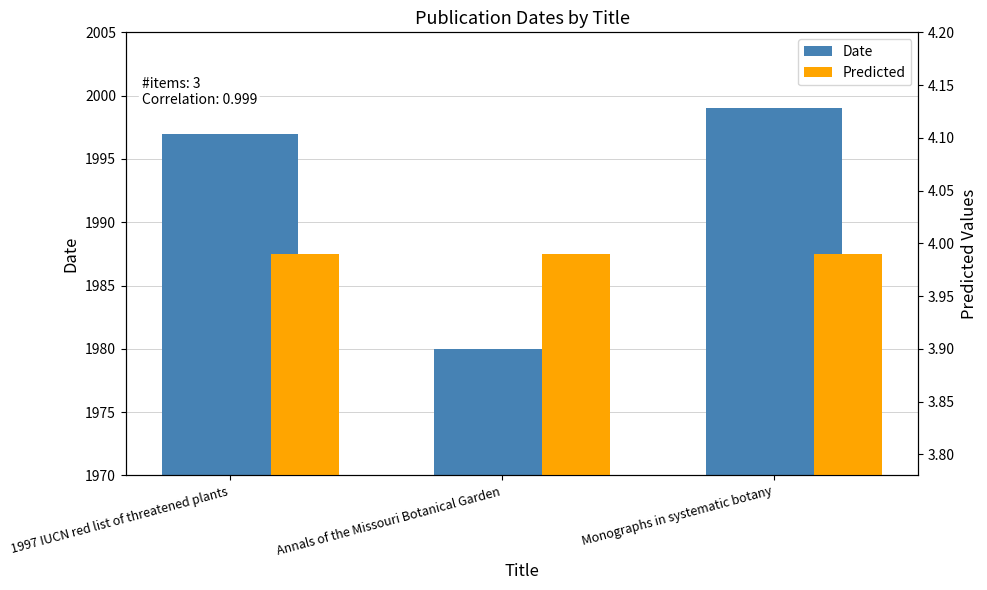

True or false: Date has a value of 2847.6 at 1997 IUCN red list of threatened plants.

False